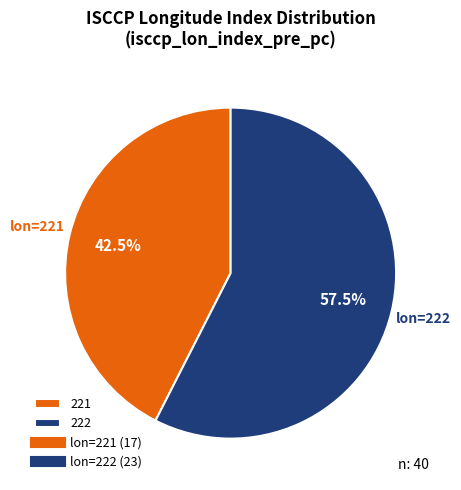

Is there any slice that represents more than half of the pie?

Yes